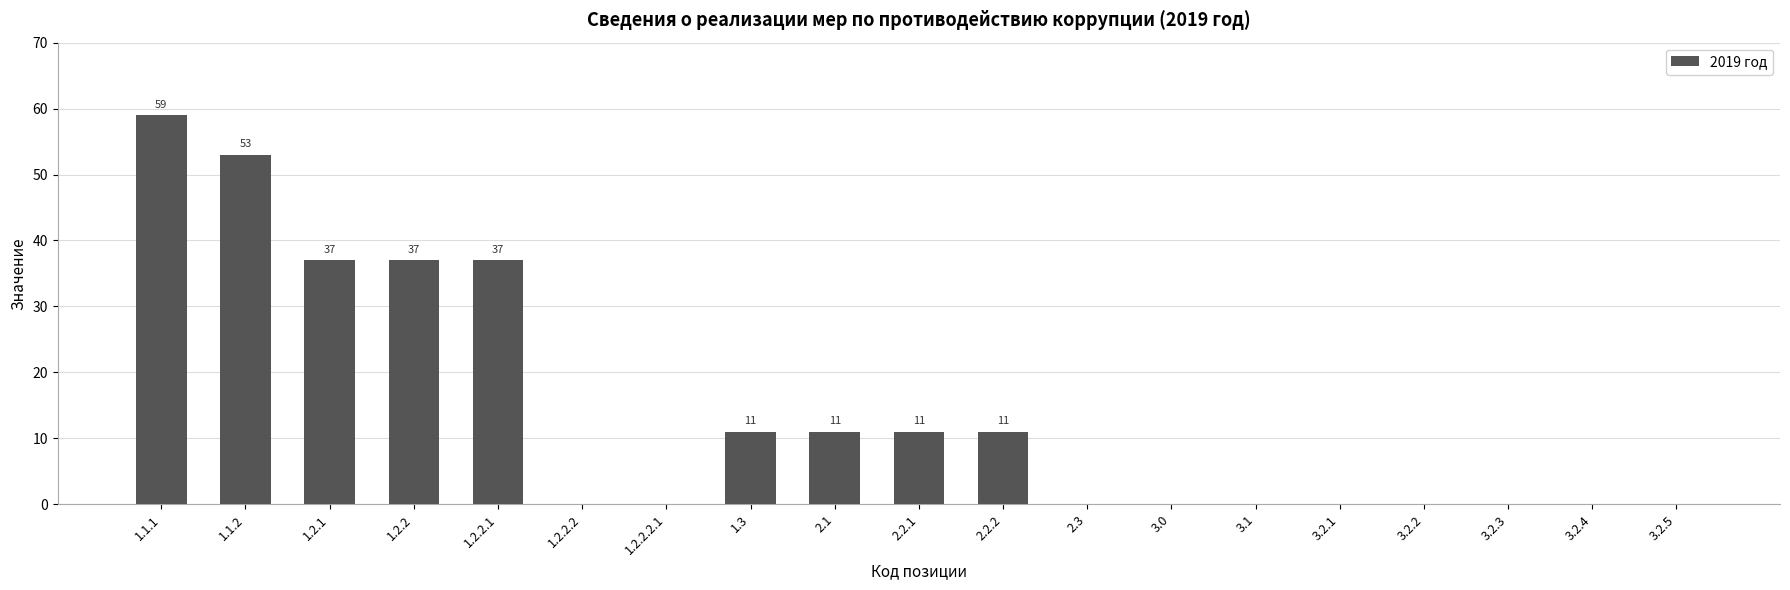

The chart shows a value of 0 at 3.2.4. True or false?

True